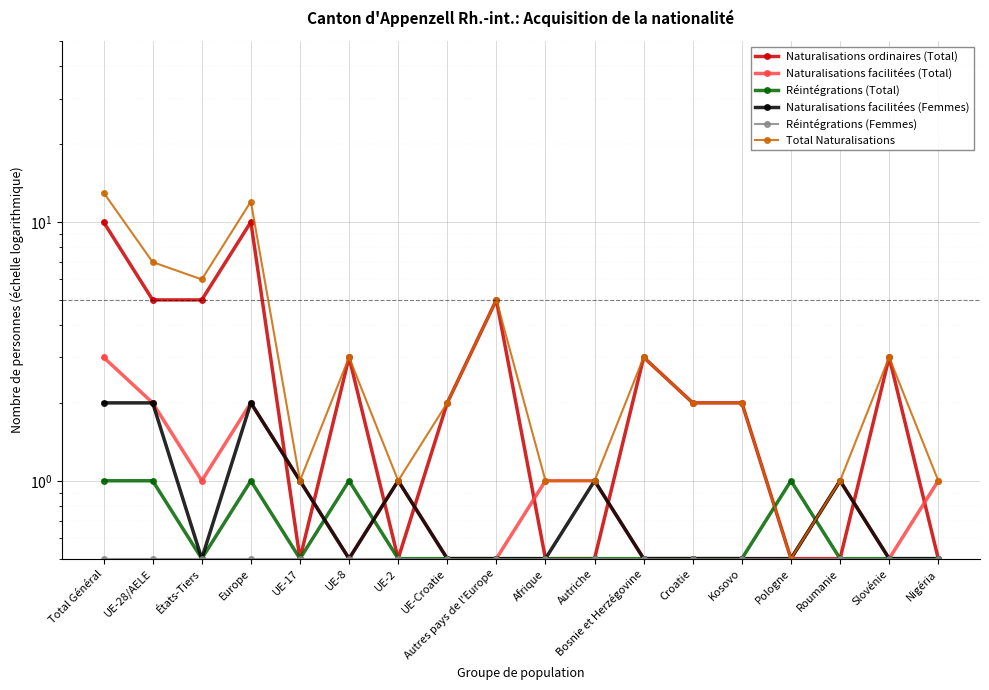

At which category does the chart reach its minimum across all series?

UE-17